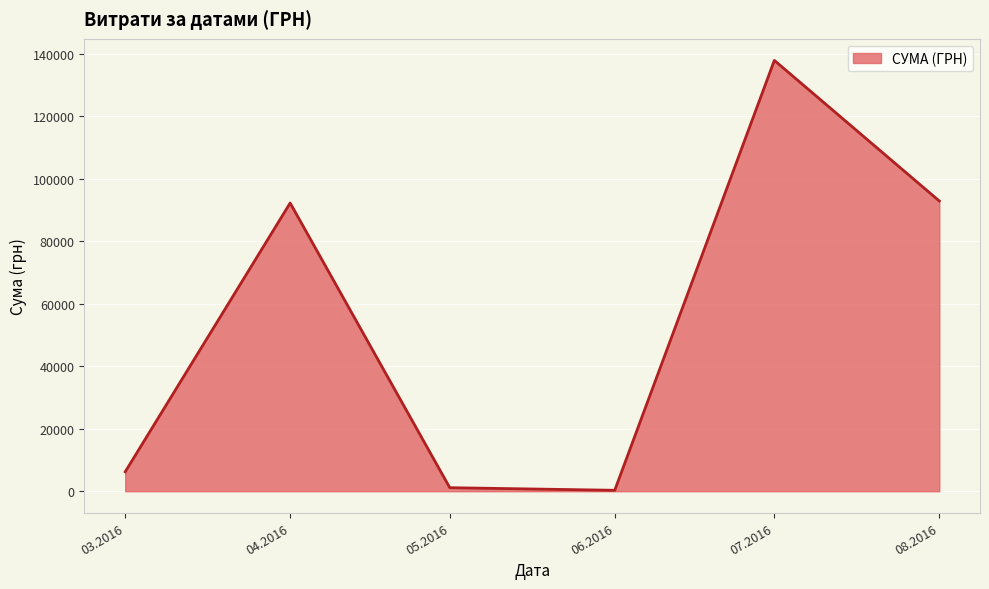

What is the difference between the maximum and minimum values?

137543.0